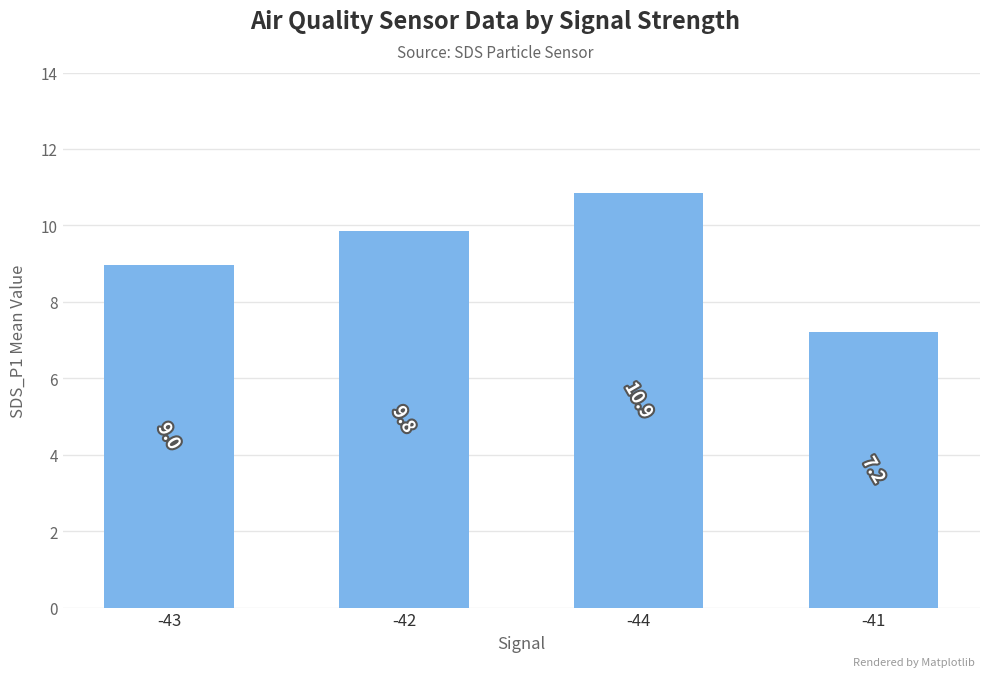

List the labels in order of value, largest first.

-44, -42, -43, -41